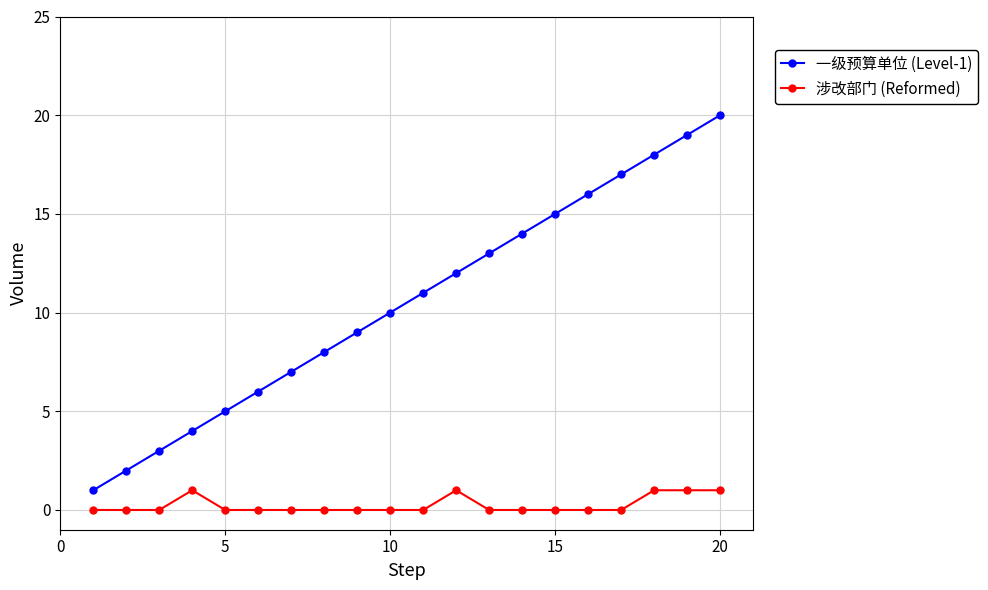

What is the sum of all 一级预算单位 (Level-1) values?

210